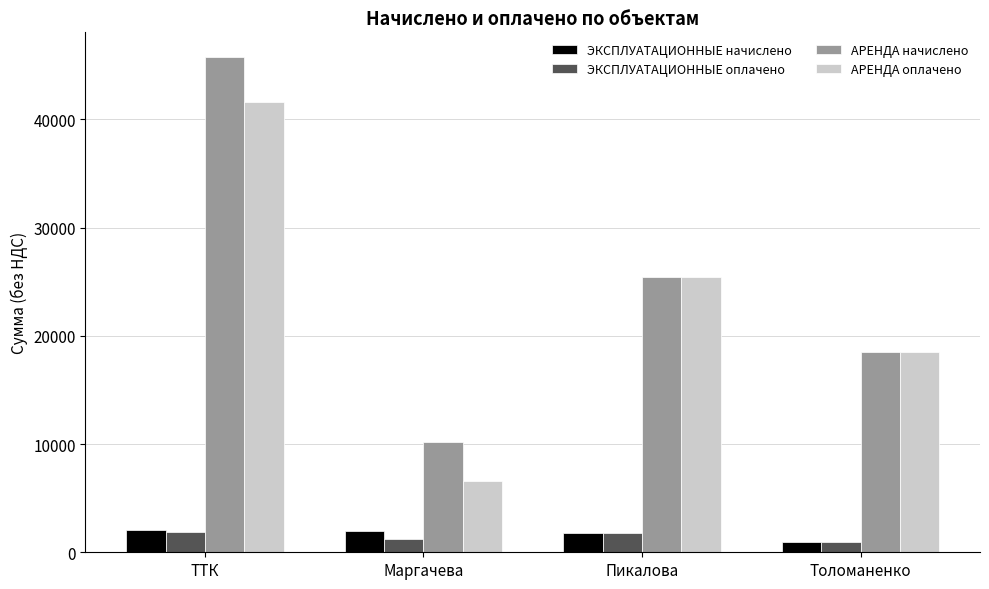

What is the difference between the АРЕНДА оплачено values at ТТК and Толоманенко?

23095.7